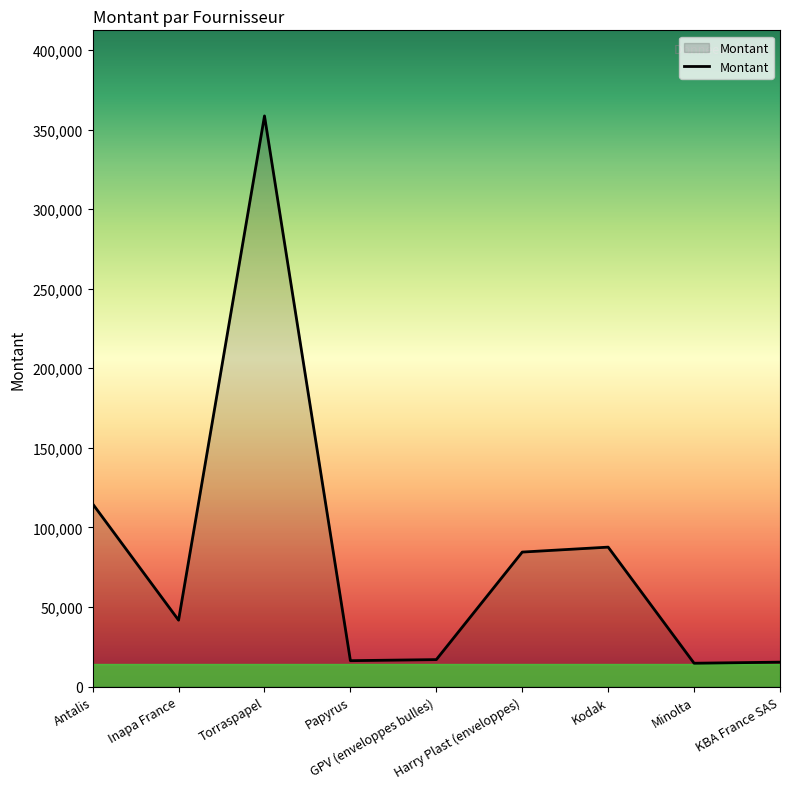

What is the difference between the maximum and minimum values?

343909.3